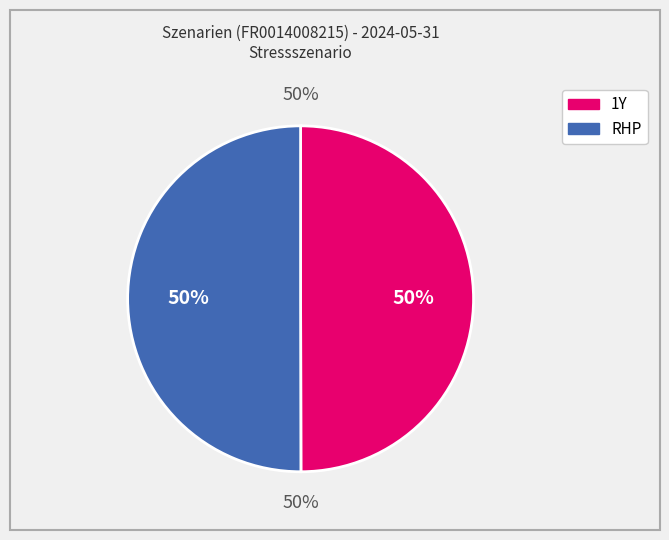

To the nearest percent, what is the combined percentage of RHP and 1Y?

100%